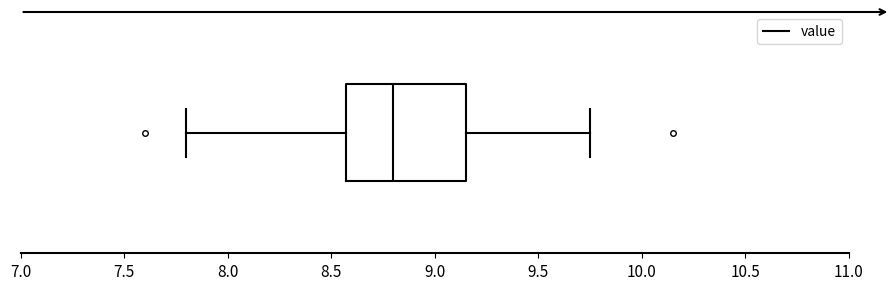

Transcribe this box plot: give where the median line is, the range the box spans, and where the two whiskers end, as read against the x-axis. The values are not printed on the chart, so give them approximately, as read against the axis.

median 8.80, box 8.55 to 9.15, whiskers 7.80 to 9.75